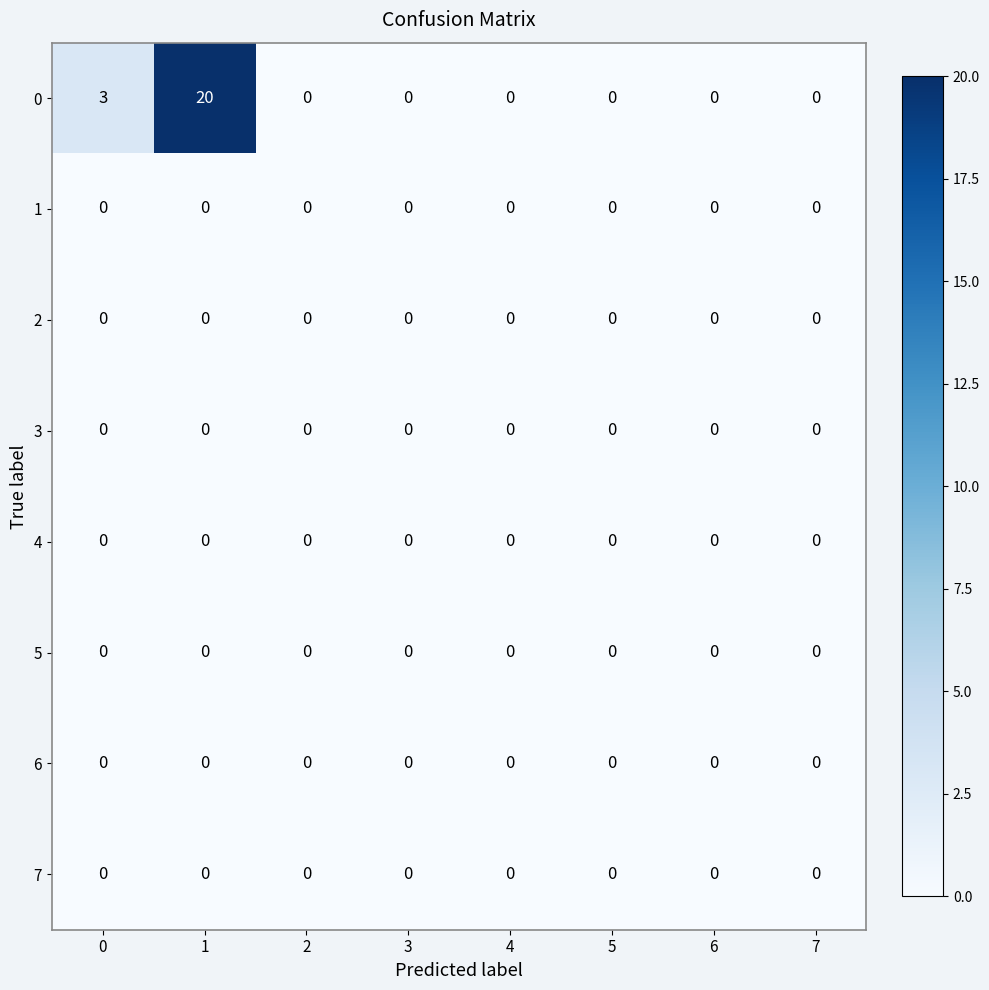

What is the difference between the highest and lowest values at 0?

3